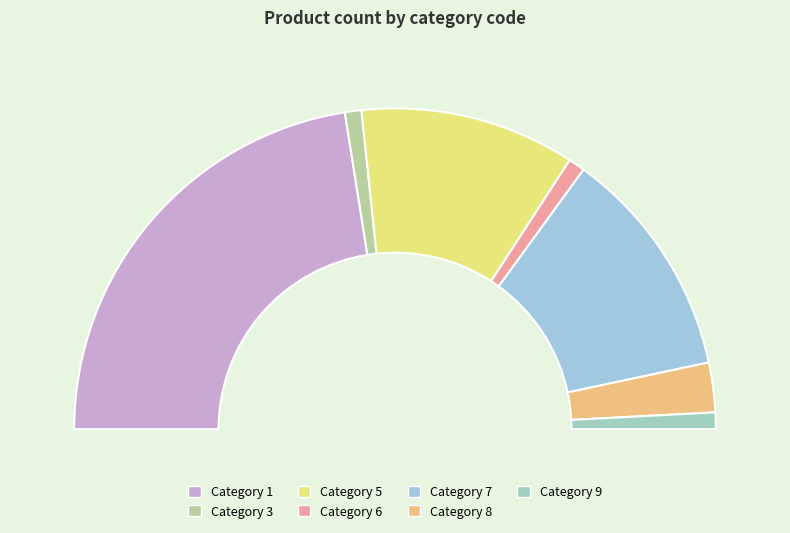

The 7 slice represents 23% of the pie. True or false?

True